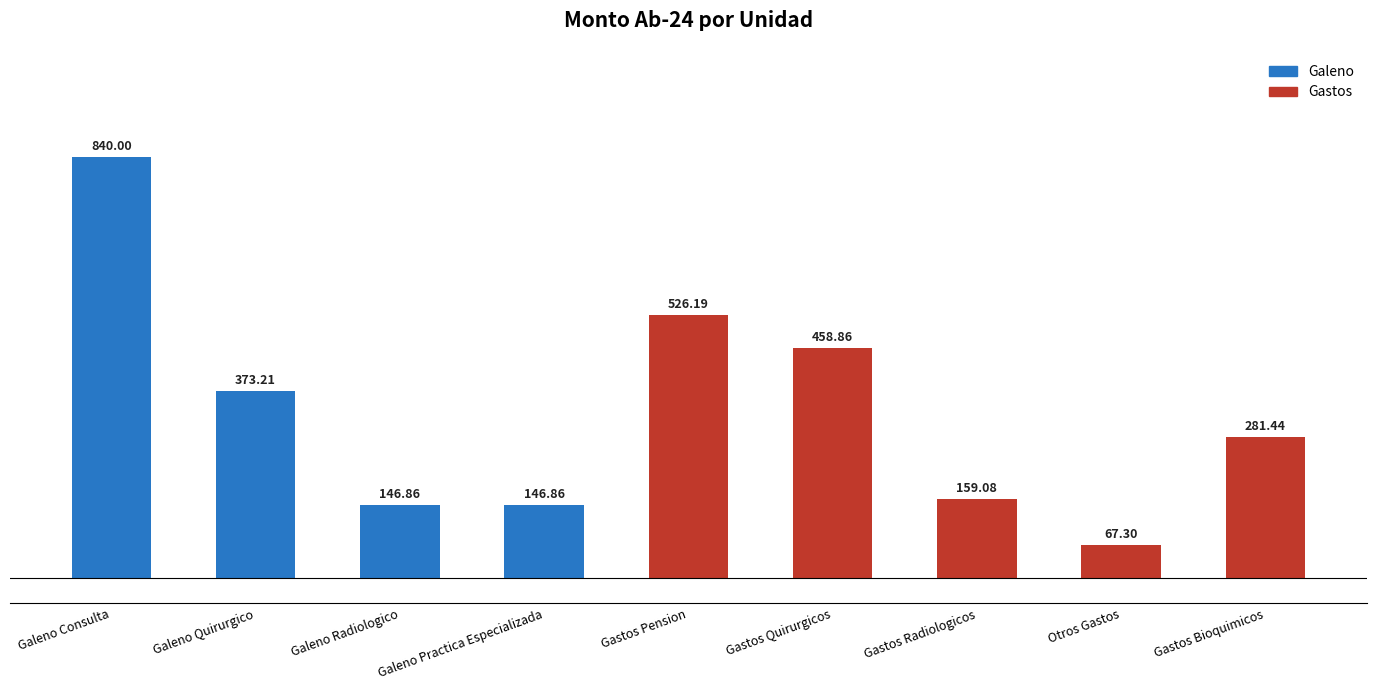

What is the change in value from Galeno Quirurgico to Otros Gastos?

-305.9